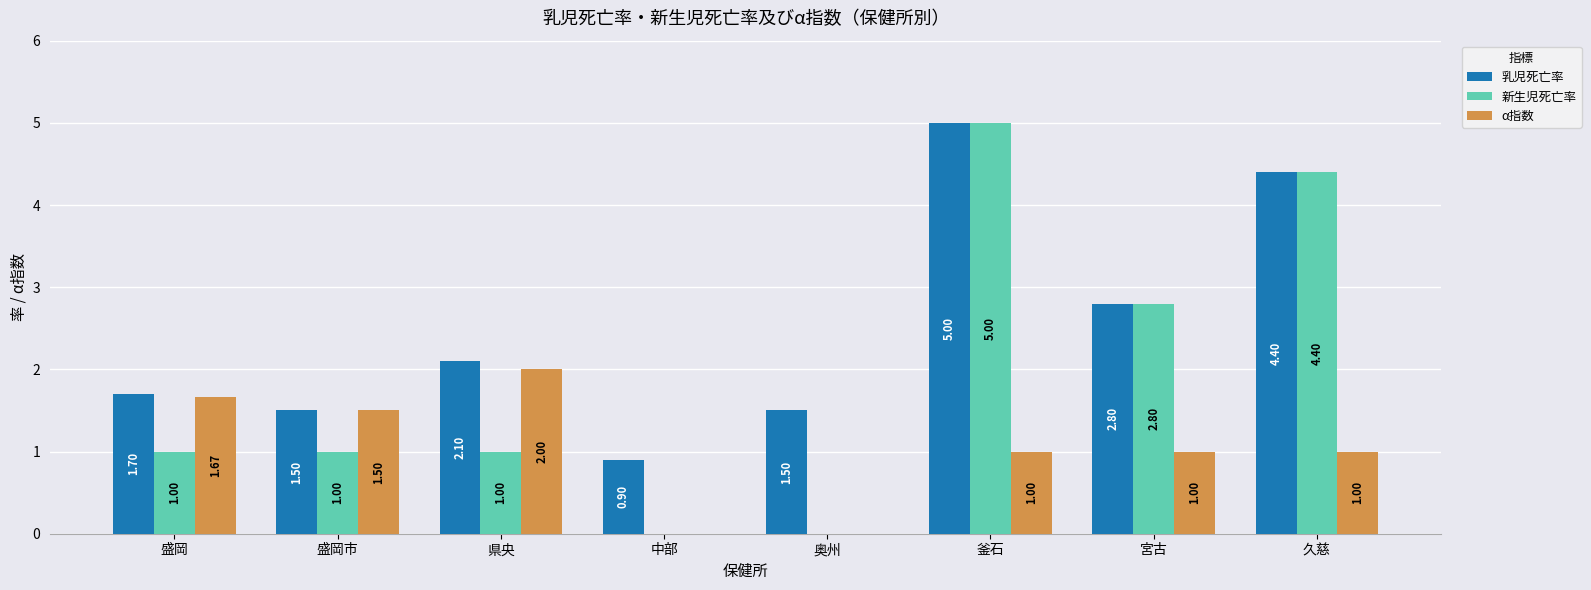

What are all the series names shown in the legend?

乳児死亡率, 新生児死亡率, α指数